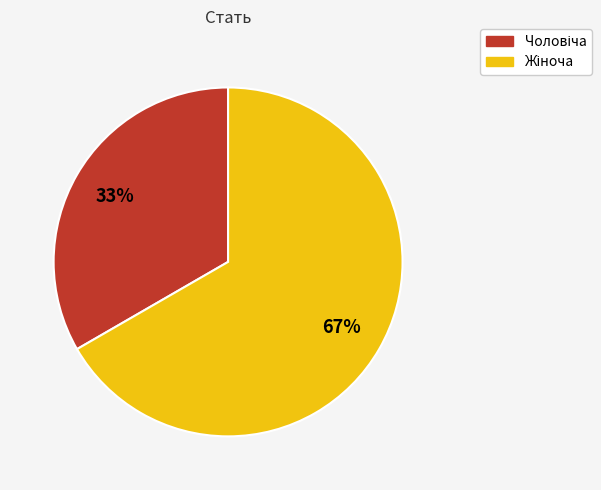

Does any single category account for the majority?

Yes